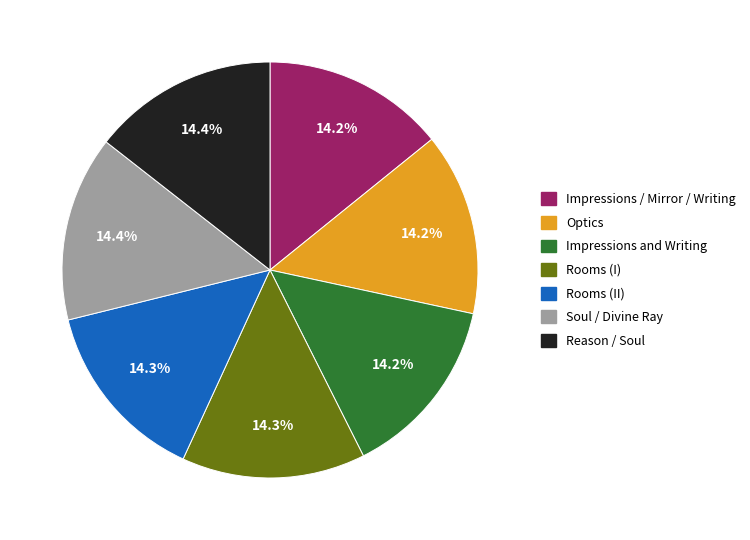

Is there a majority slice in this chart?

No